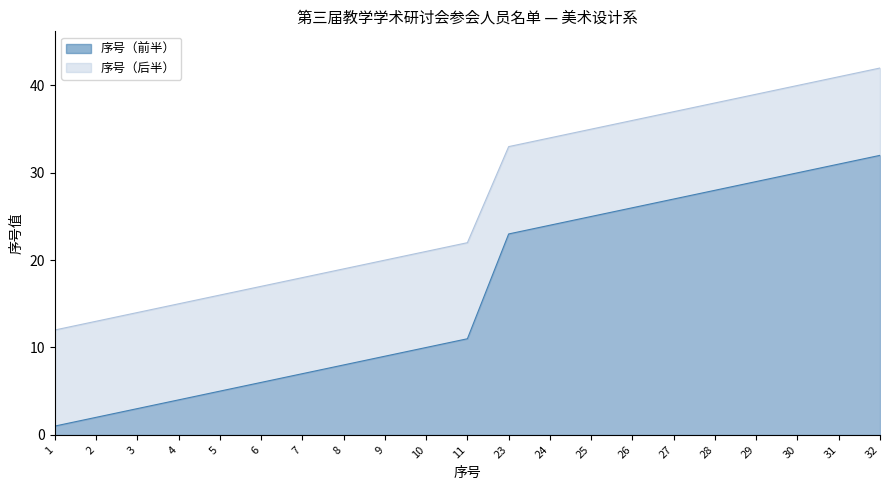

Does the chart have visible grid lines?

No